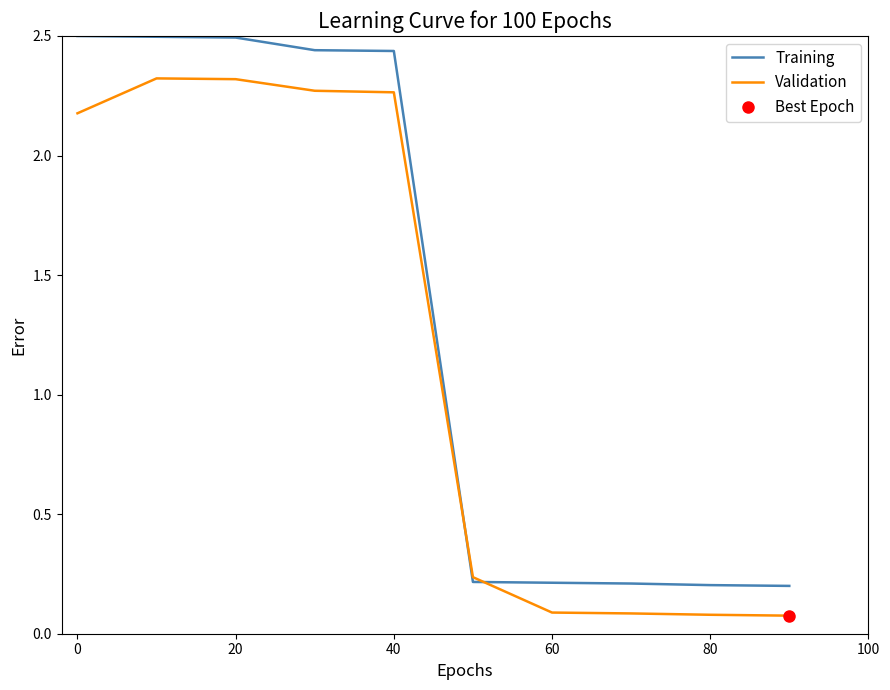

How many values in the Training series exceed 2?

5